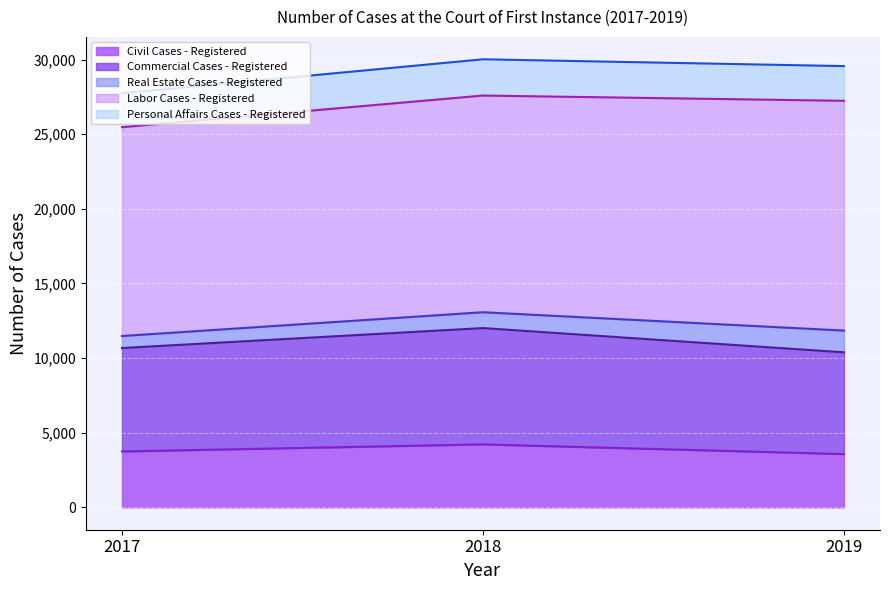

At which label does Personal Affairs Cases - Registered first exceed 11841?

2018